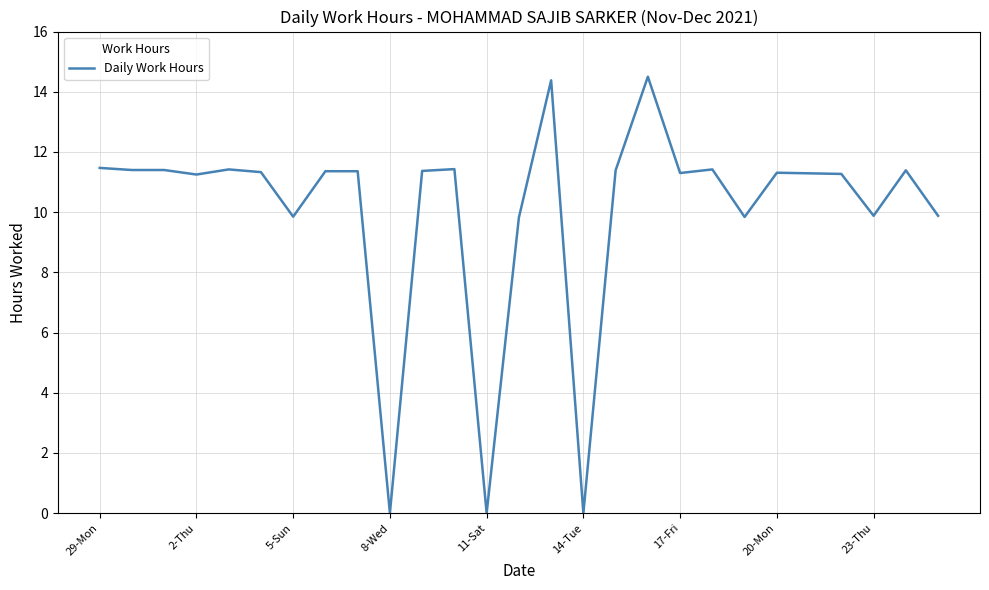

Count the number of data series in this chart.

1